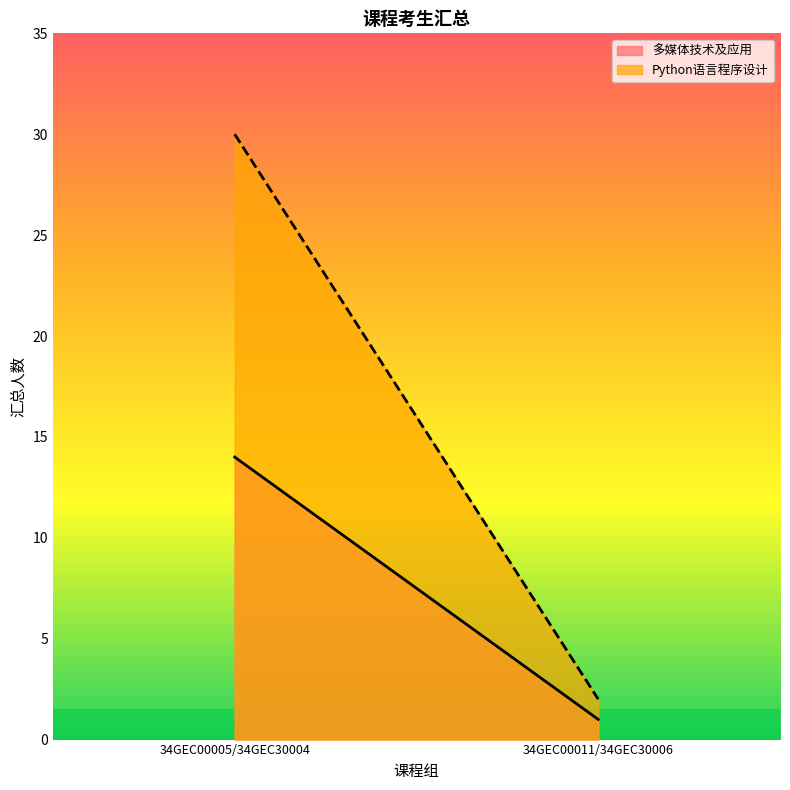

What is the sum of all Python语言程序设计 values?

32